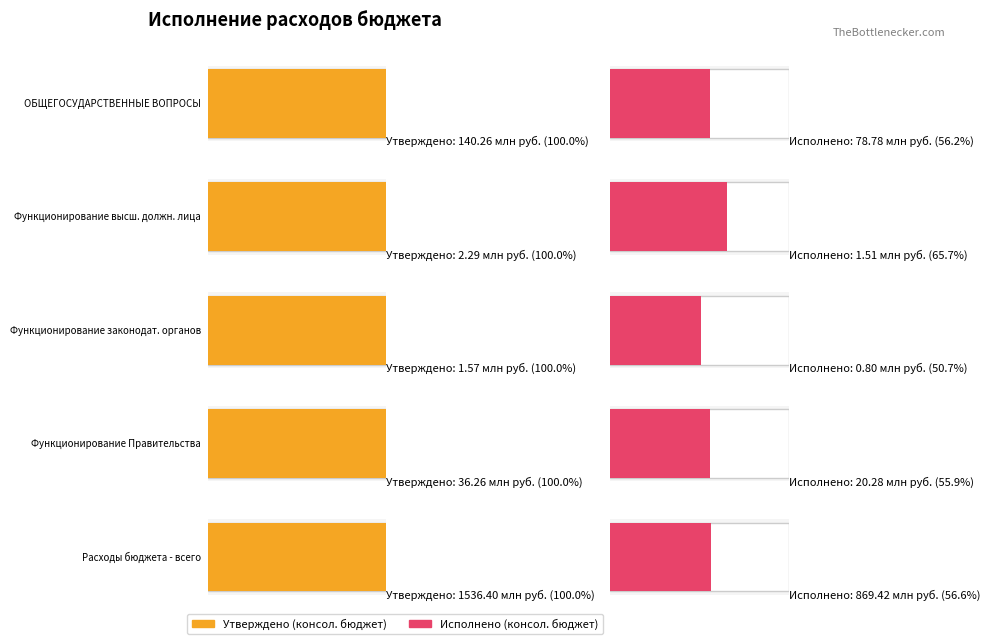

Where is Исполнено (бюджет субъекта) nearest to the value 435108338?

ОБЩЕГОСУДАРСТВЕННЫЕ ВОПРОСЫ